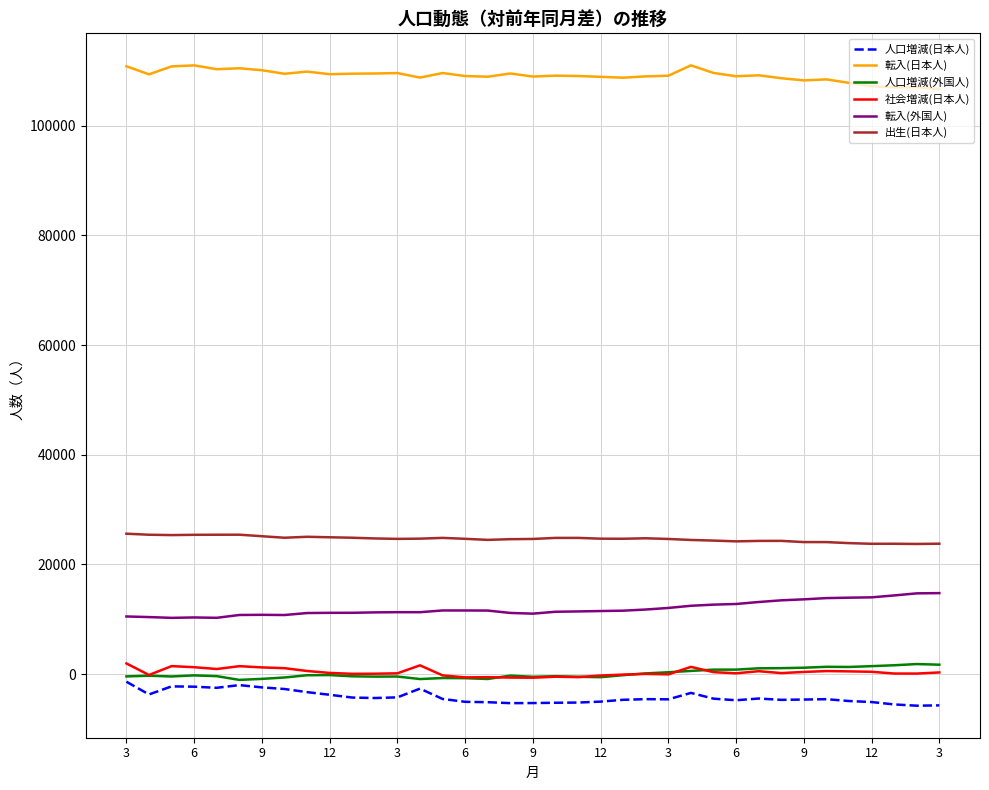

What is the maximum value for 転入(外国人)?

14782